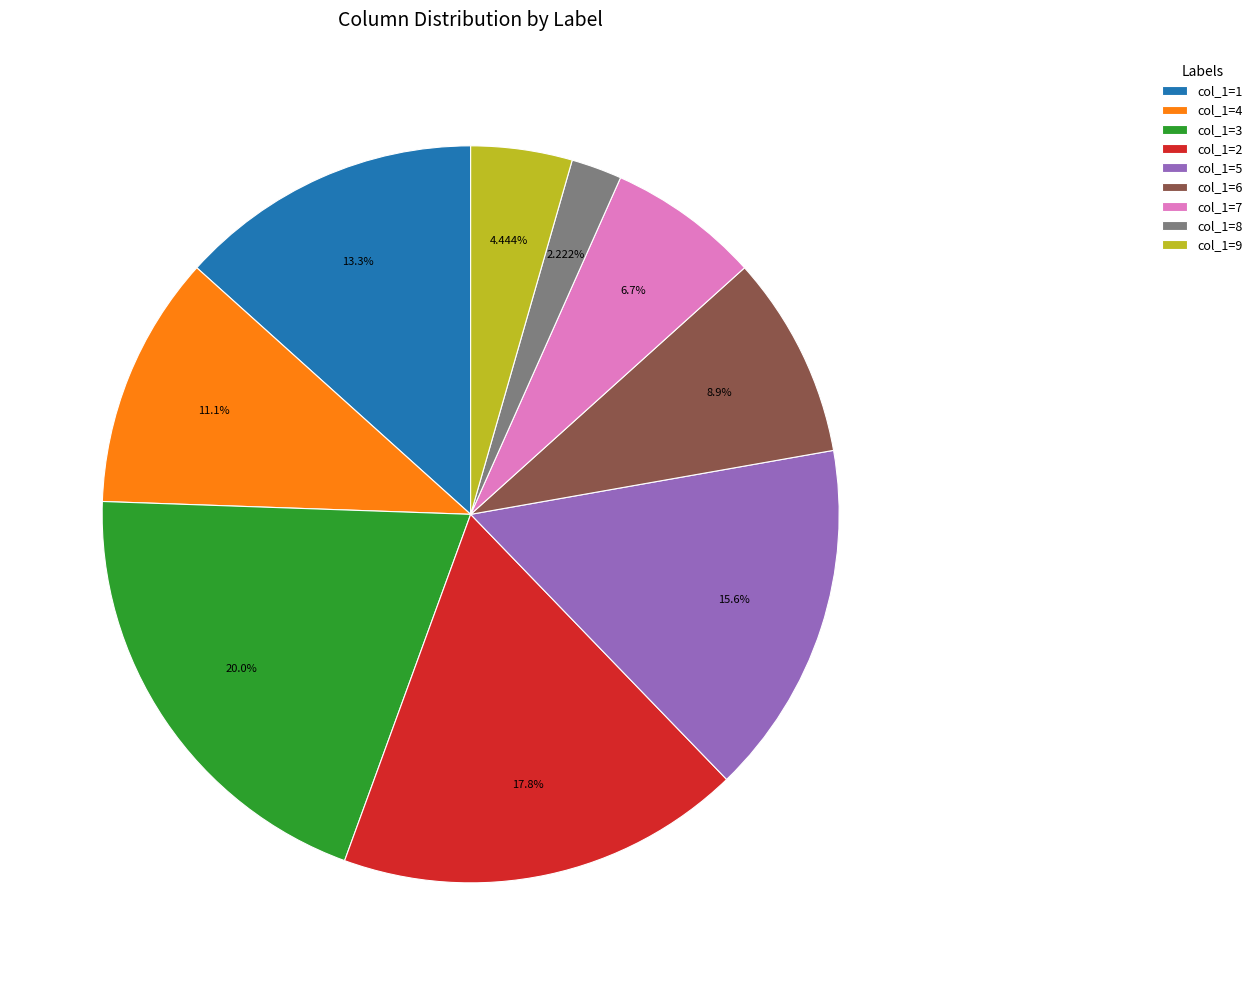

Does any single category account for the majority?

No